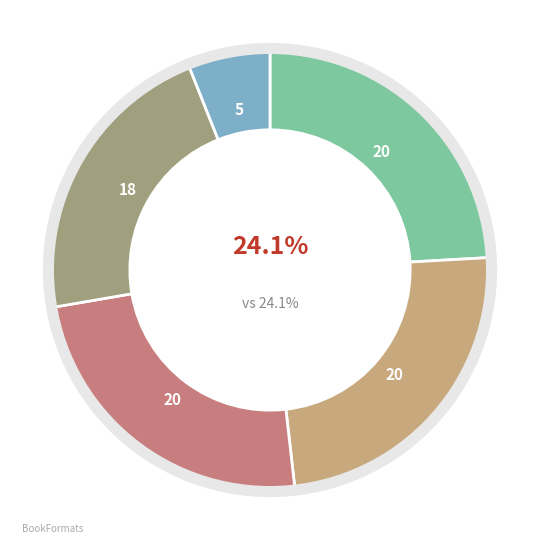

Is there any slice that represents more than half of the pie?

No